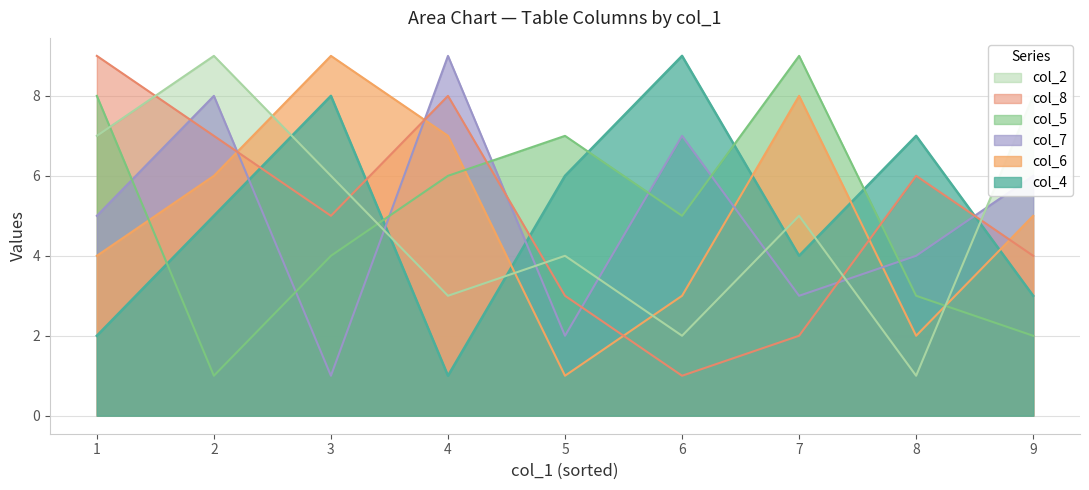

Which series changed the most between 7 and 9?

col_5